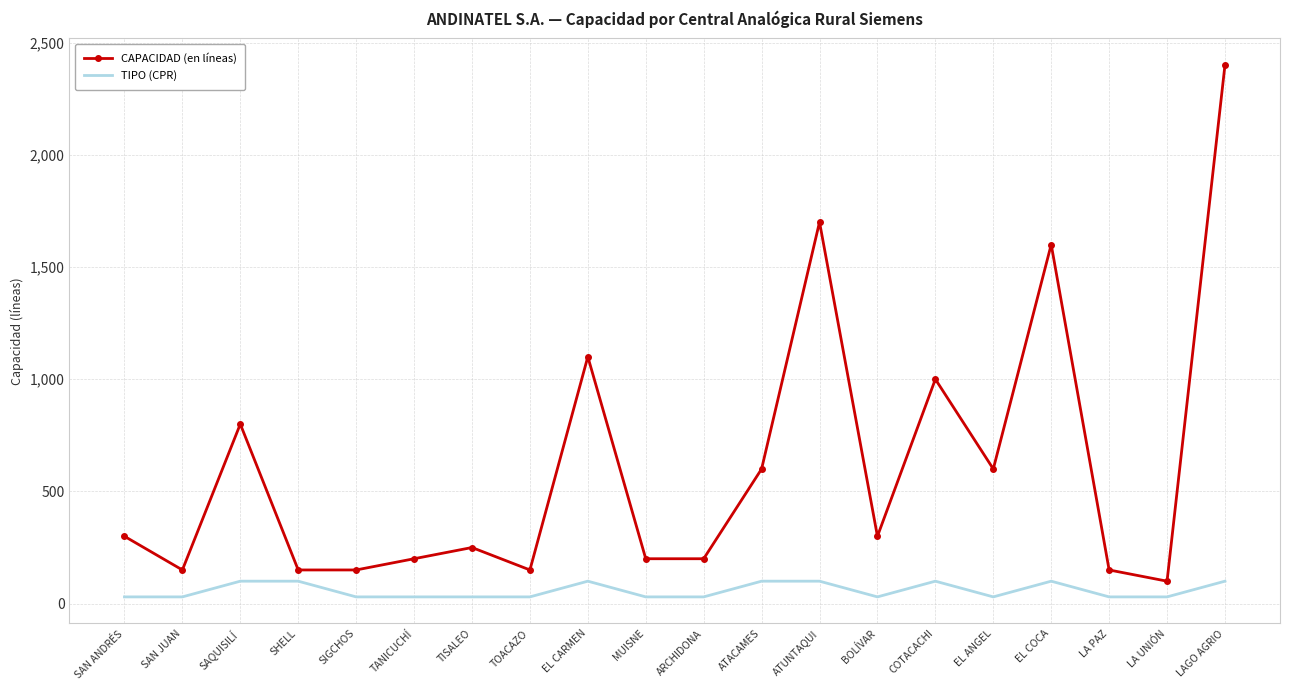

At which label is CAPACIDAD (en líneas) closest to 1250?

EL CARMEN